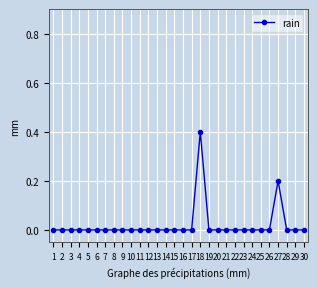

What is the change in value from 1 to 18?

+0.4